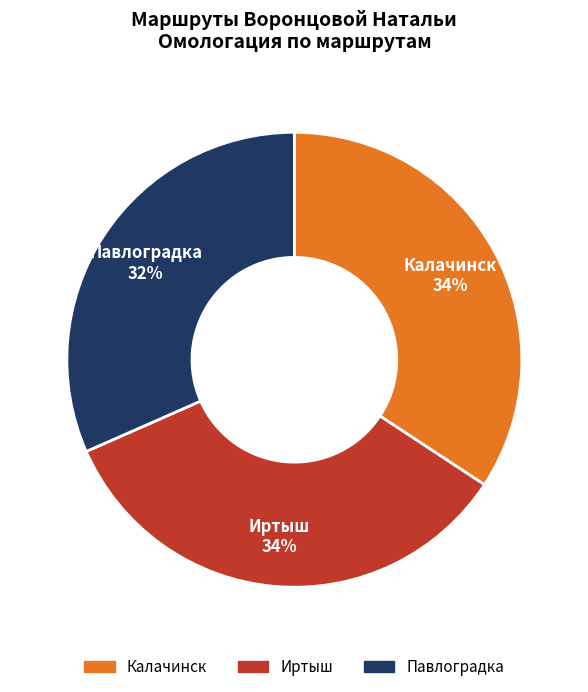

Does Павлоградка account for over 50% of the chart?

No